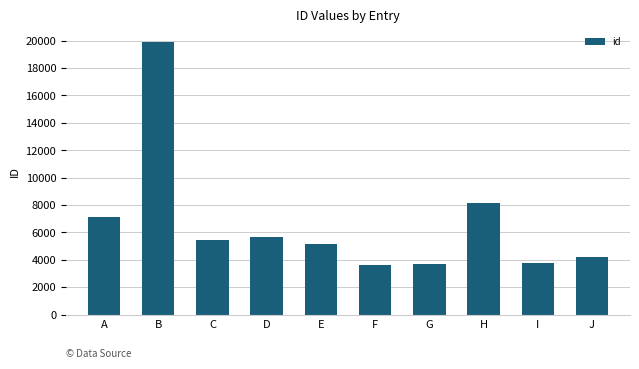

True or false: the data shows 5806 at G.

False